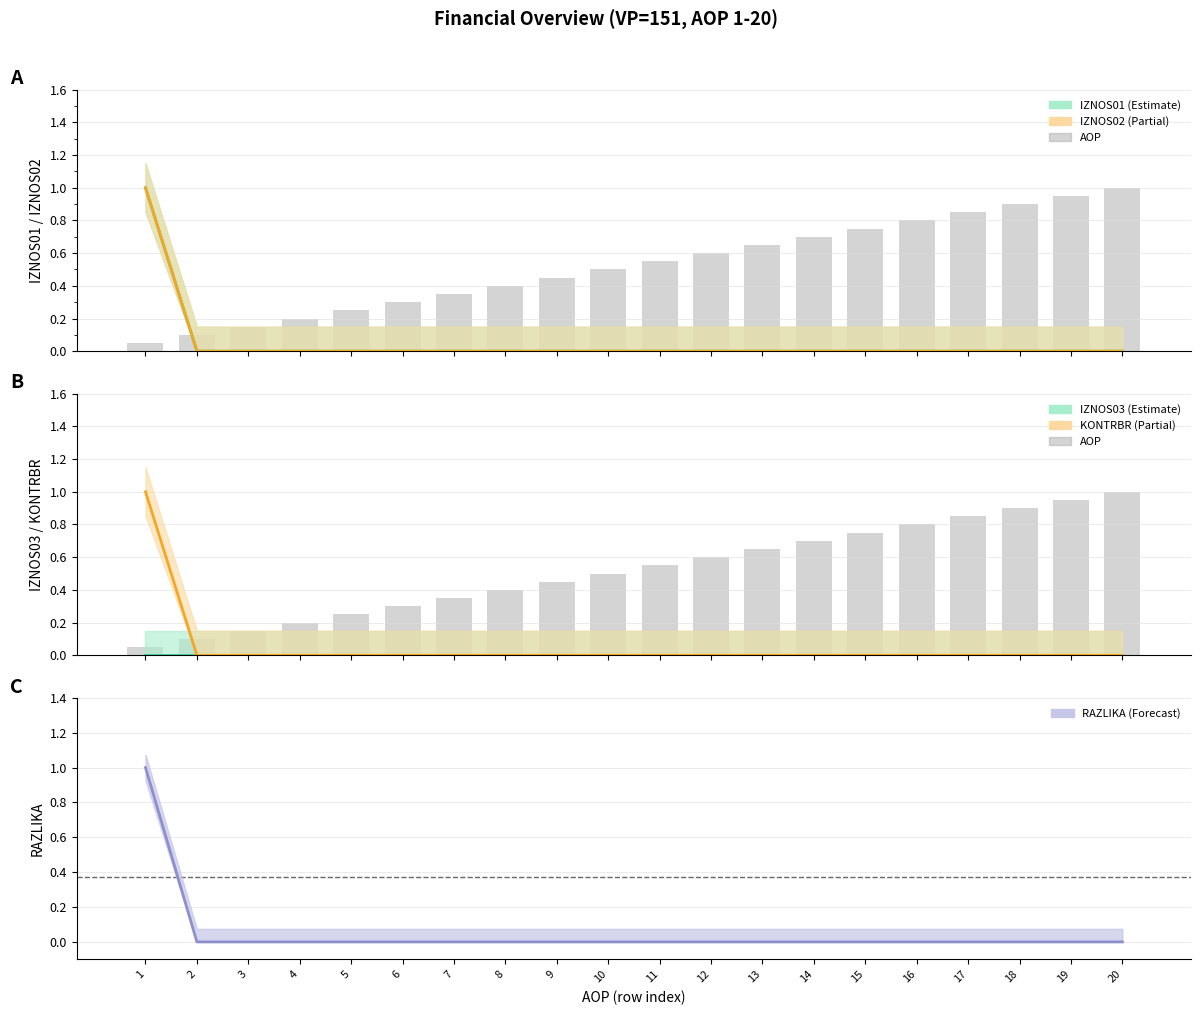

Which has a higher value, 17 or 10?

17